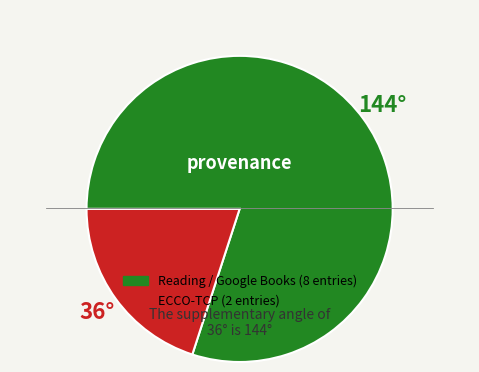

Is there any slice that represents more than half of the pie?

Yes